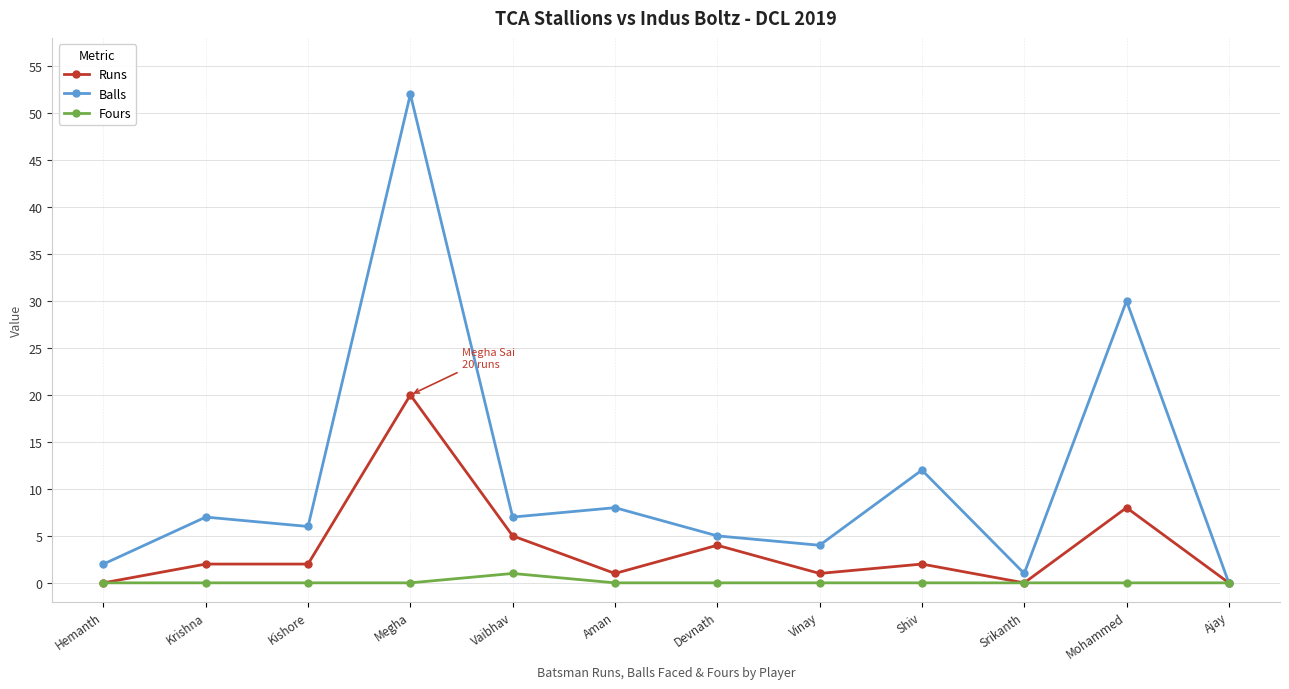

What are all the series names shown in the legend?

Runs, Balls, Fours